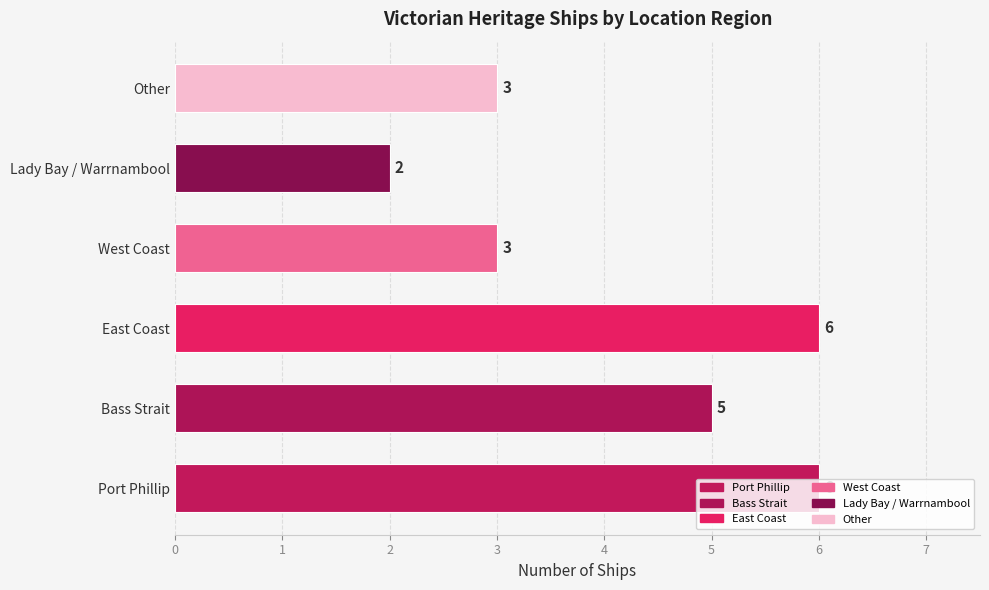

The chart shows a value of 6 at Port Phillip. True or false?

True